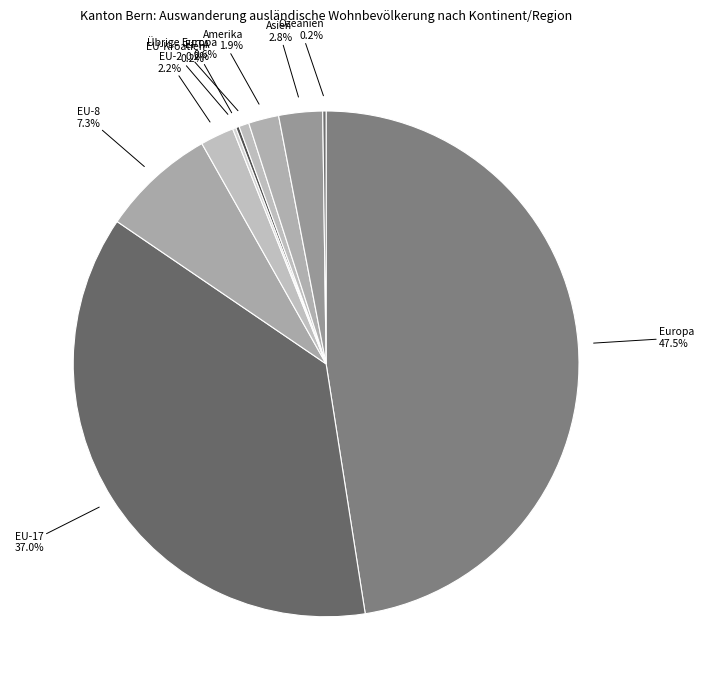

Does any single category account for the majority?

No